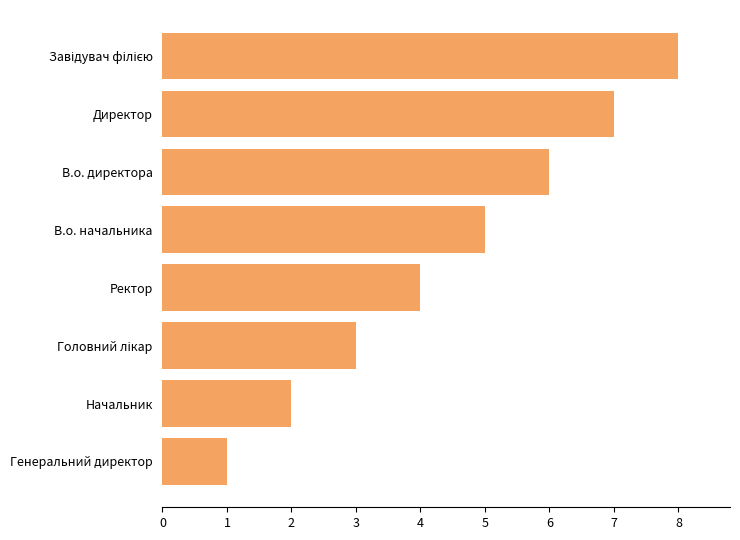

How many bars are there in total?

8